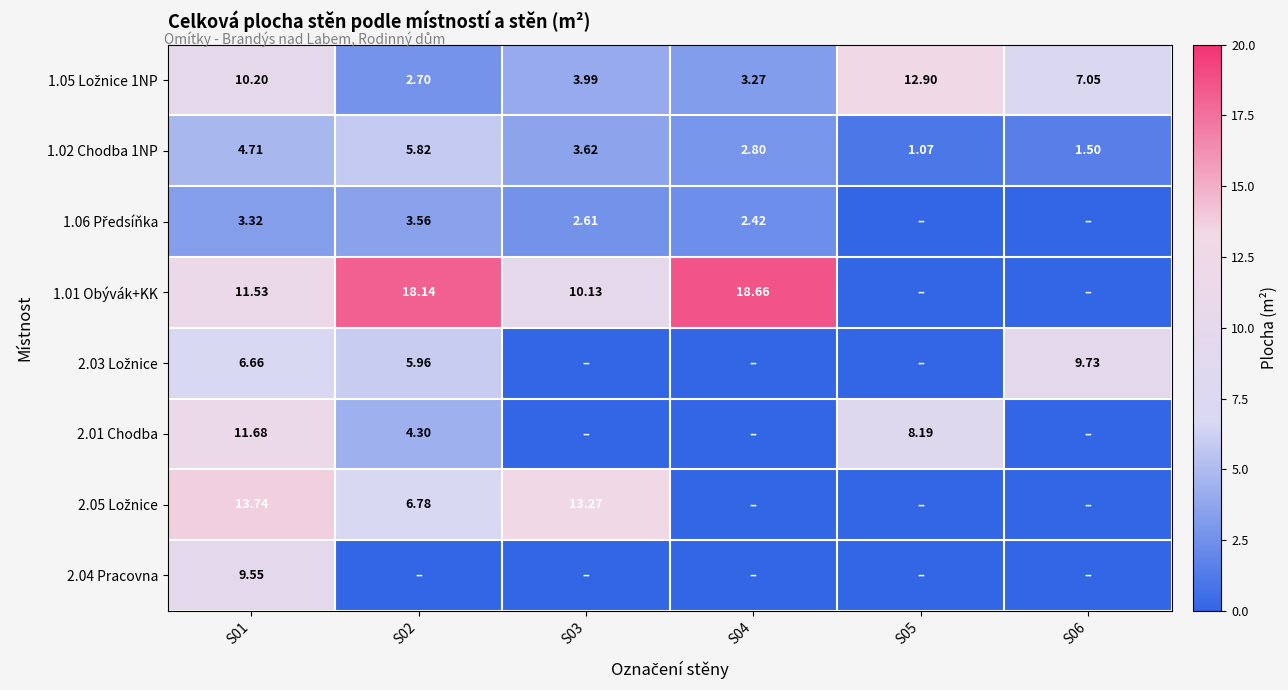

How many distinct data groups are displayed?

8